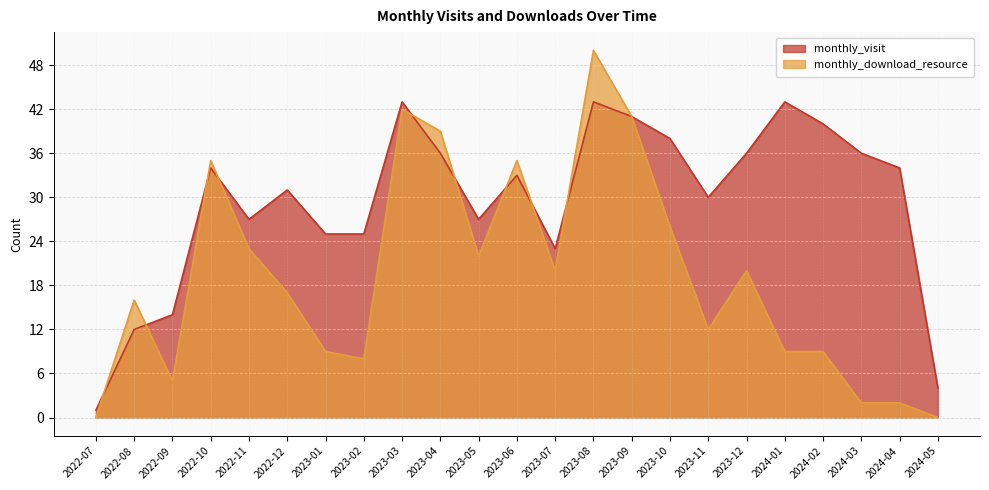

At which category does monthly_download_resource reach its first local peak?

2022-08